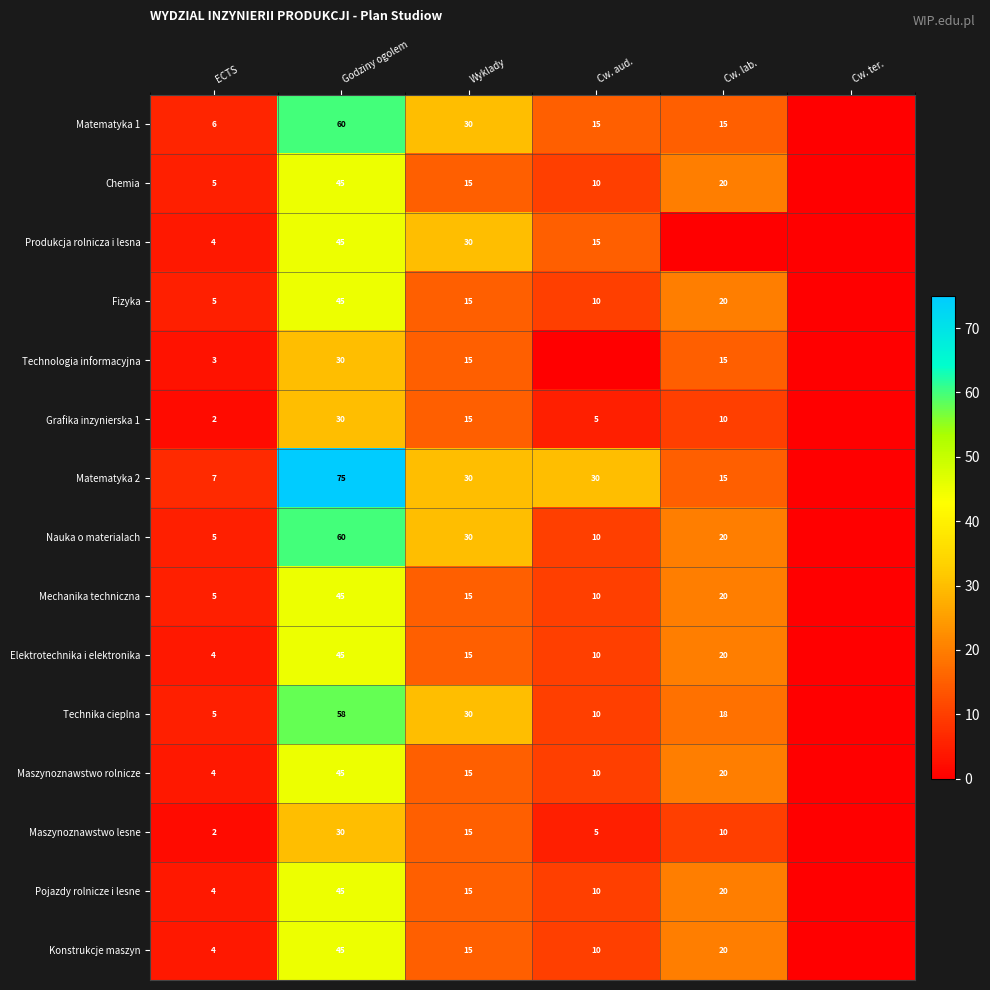

Is it true that Elektrotechnika i elektronika equals 20 at Cw. lab.?

True